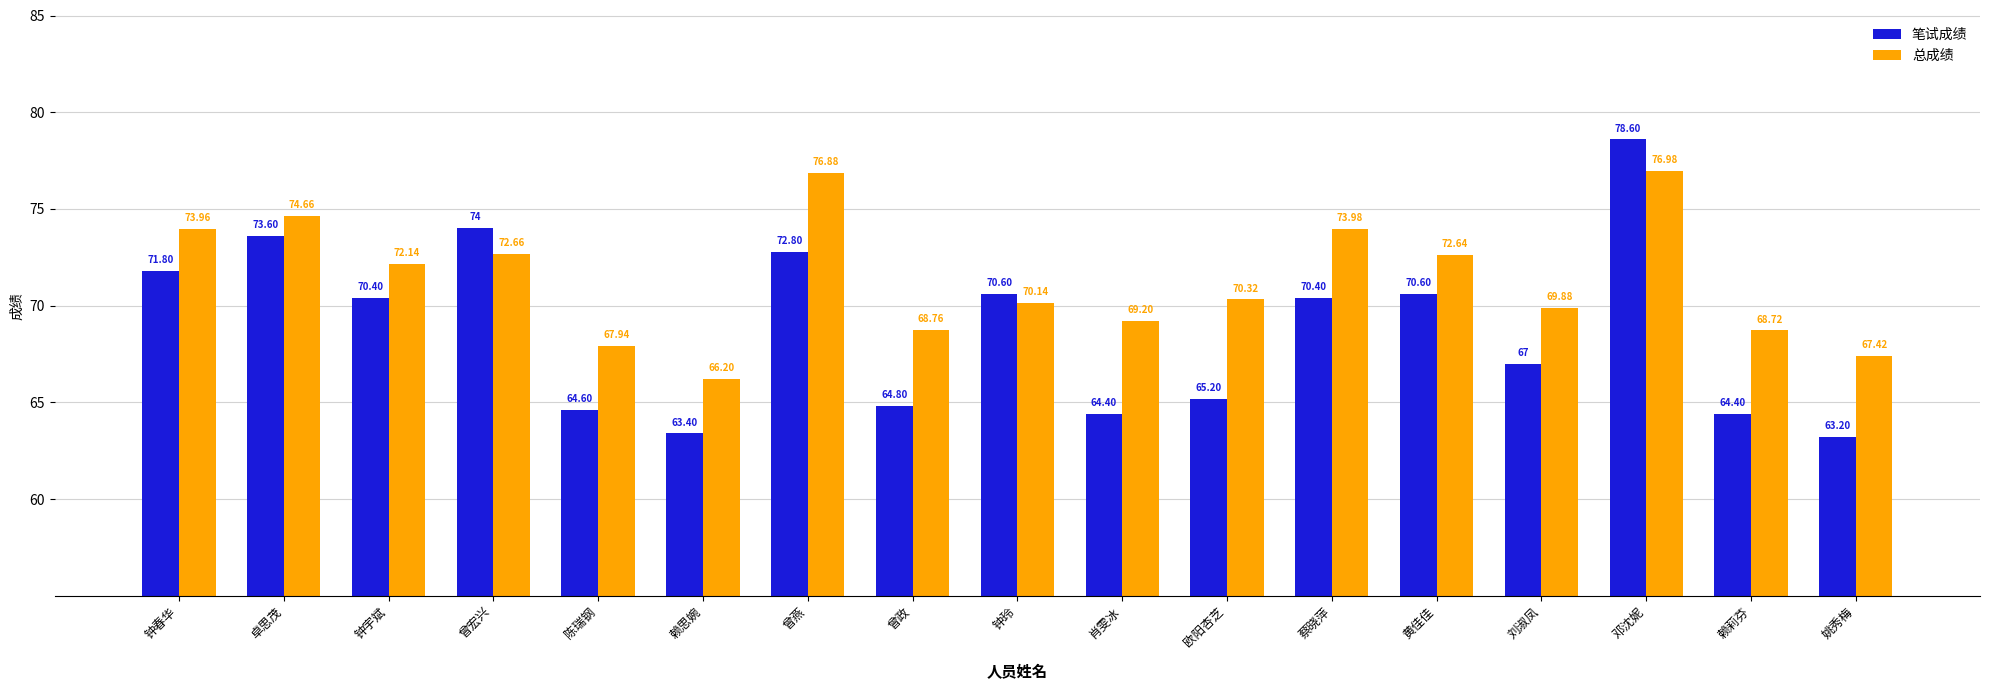

List the series in order of their overall mean, highest first.

总成绩, 笔试成绩